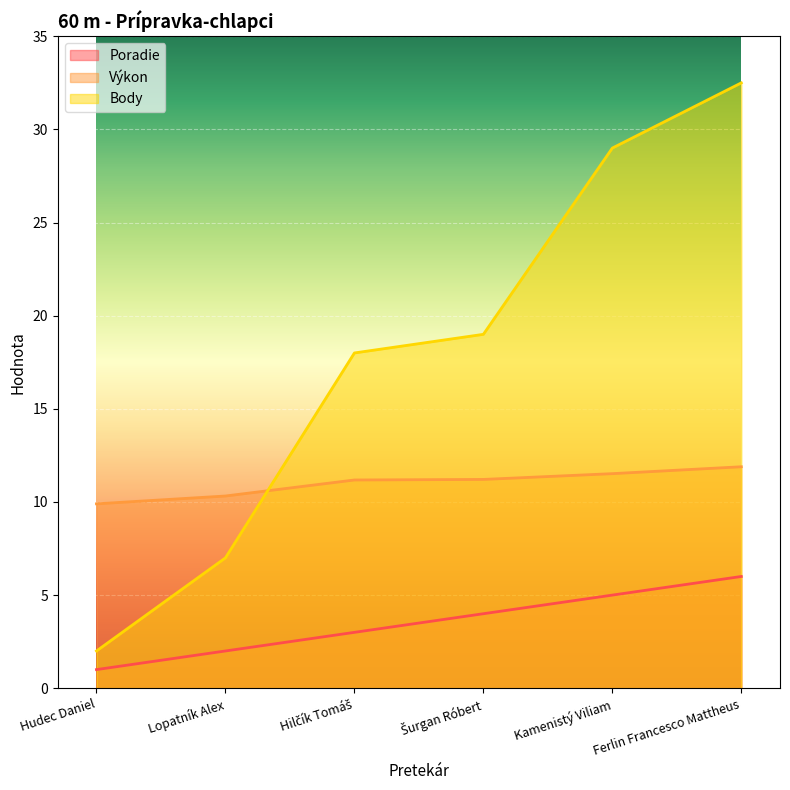

What is the difference between the maximum and second lowest values in the Poradie series?

4.0